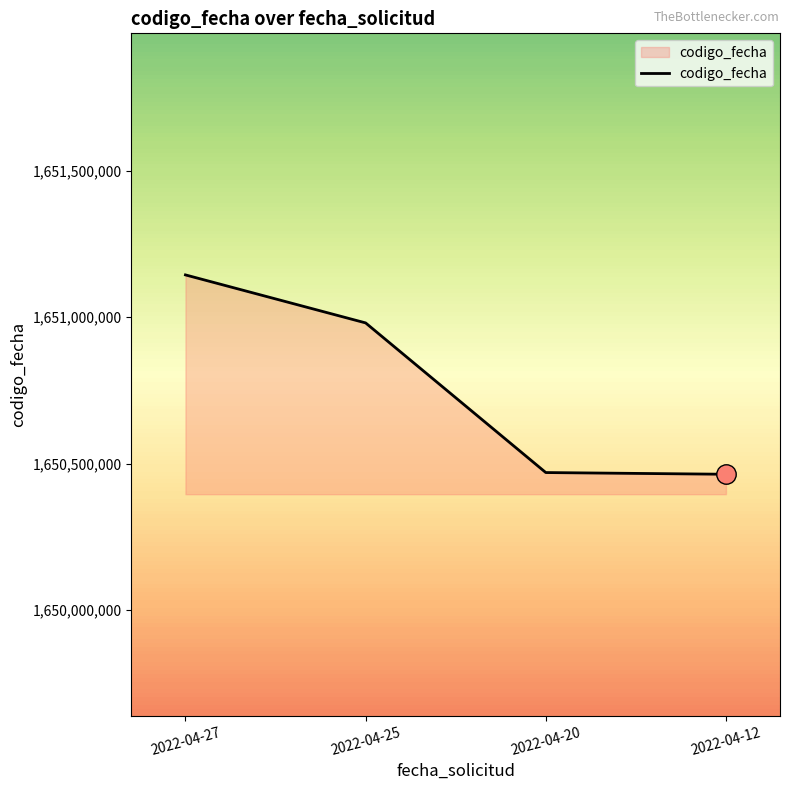

The chart shows a value of 1110514997 at 2022-04-20. True or false?

False